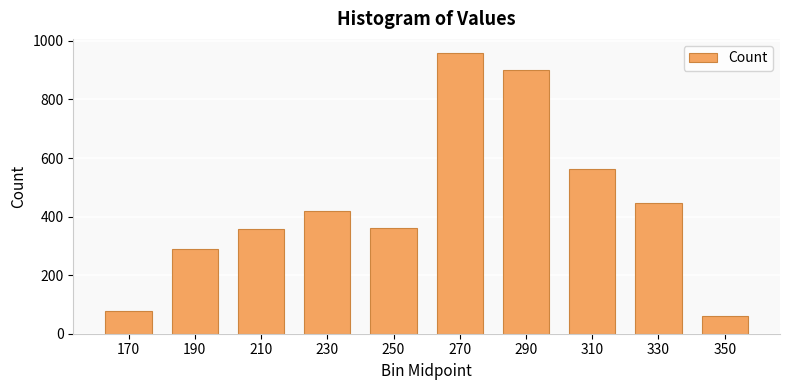

The chart shows a value of 959 at 270. True or false?

True